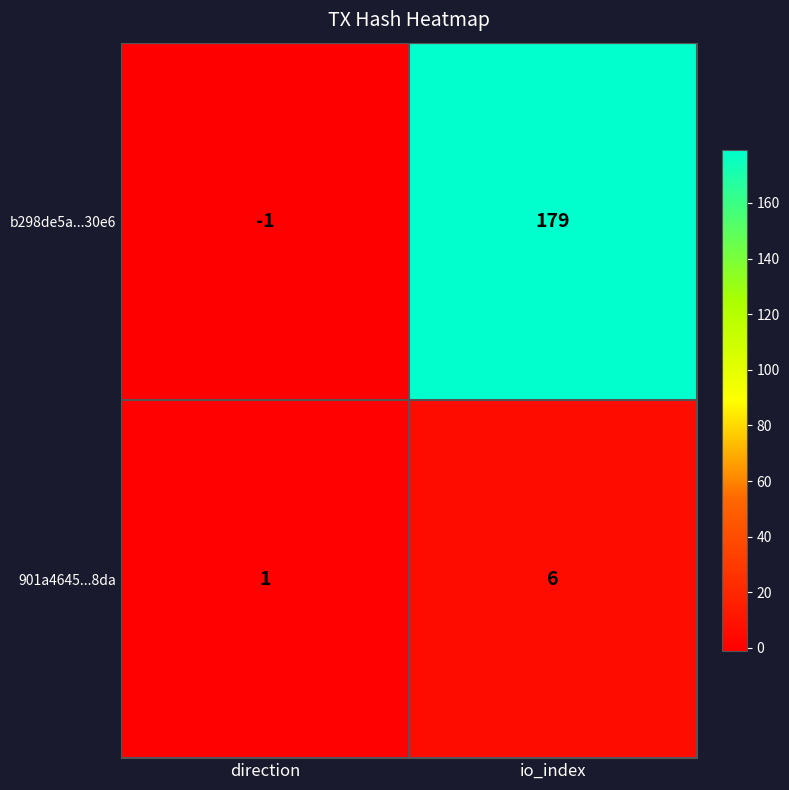

The value of 901a4645...8da at io_index is 8. True or false?

False